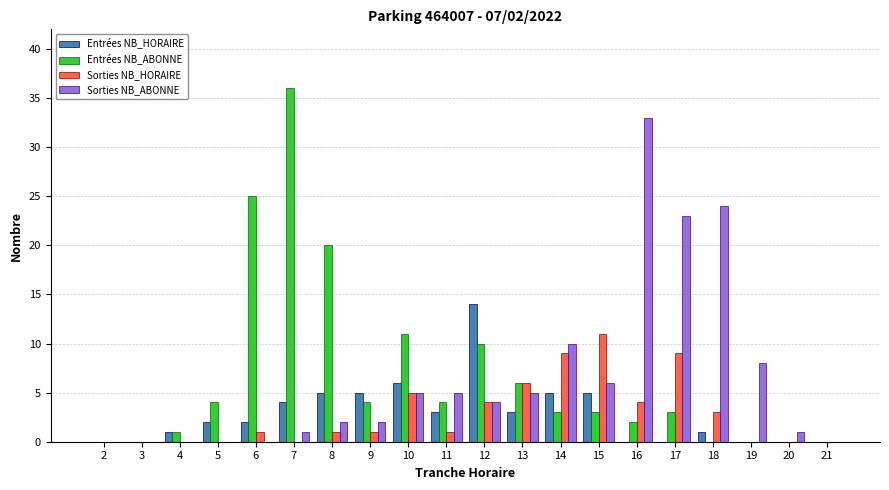

Are the bars horizontal?

No